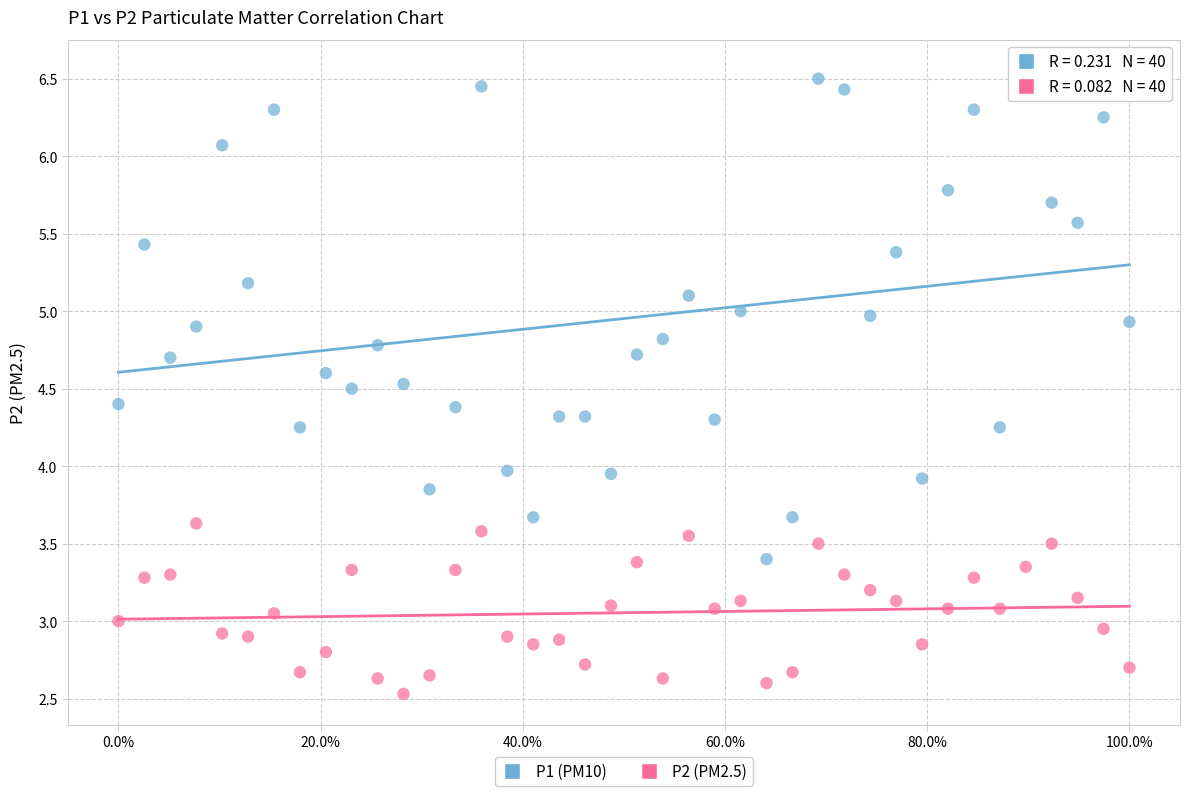

Which series reaches the minimum Y coordinate?

P2 (PM2.5)